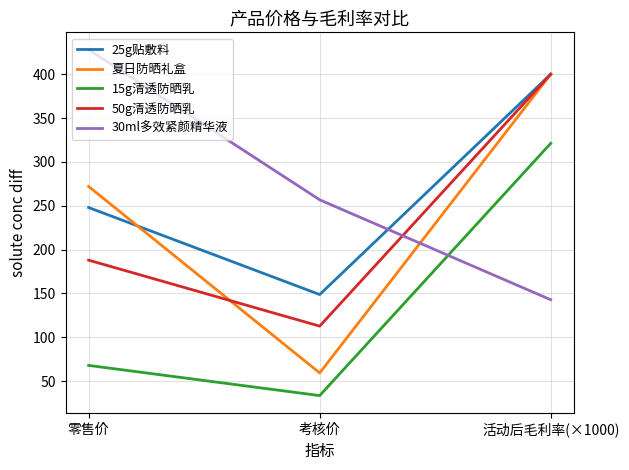

Reading right to left, extract all data points from this chart.

25g贴敷料: 活动后毛利率(×1000)=400.0	考核价=148.8	零售价=248.0
夏日防晒礼盒: 活动后毛利率(×1000)=400.0	考核价=59.4	零售价=272.0
15g清透防晒乳: 活动后毛利率(×1000)=321.2	考核价=33.6	零售价=68.0
50g清透防晒乳: 活动后毛利率(×1000)=400.0	考核价=112.8	零售价=188.0
30ml多效紧颜精华液: 活动后毛利率(×1000)=142.9	考核价=256.8	零售价=428.0